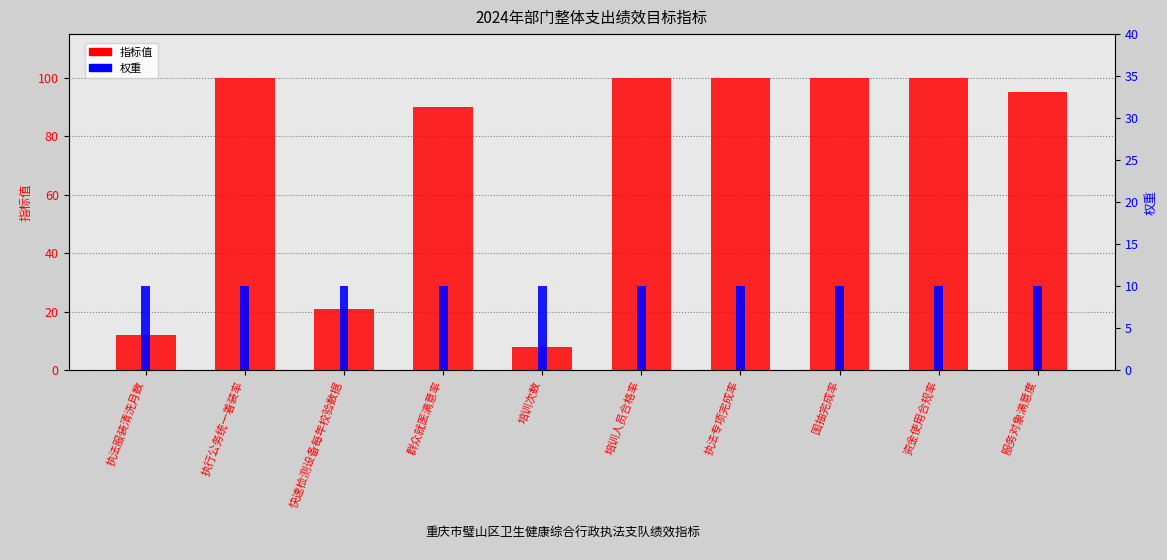

What is the label of the 4th bar from the left?

群众就医满意率